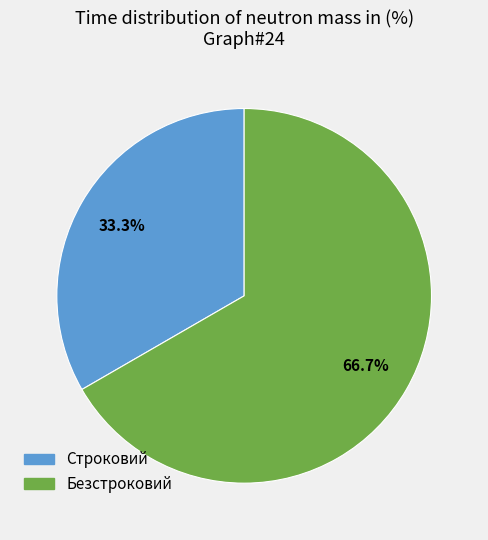

Which has a higher value, Строковий or Безстроковий?

Безстроковий